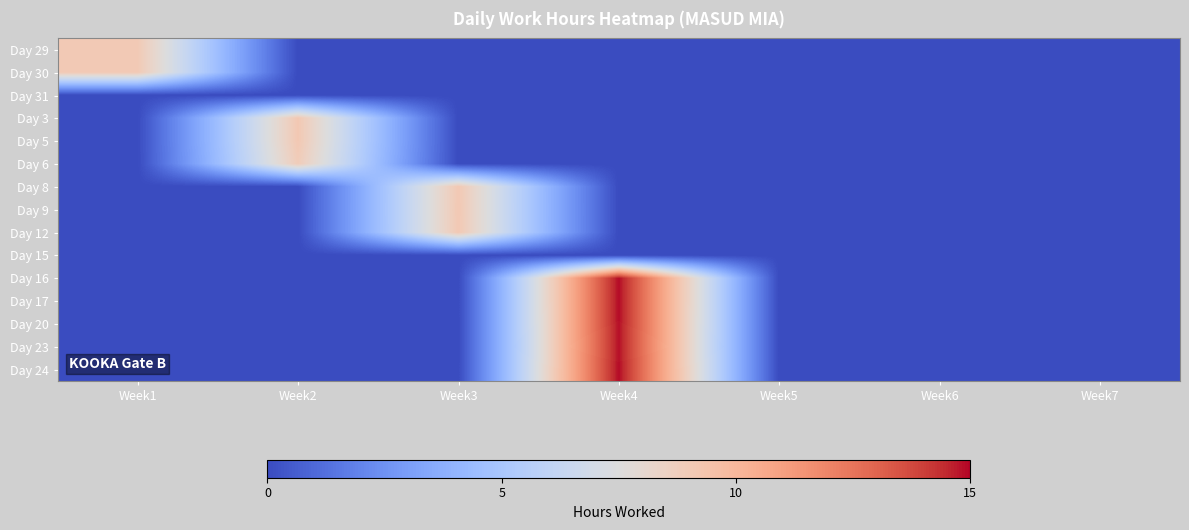

Reading left to right, list all the values displayed in this chart.

Day 29: Week1=9.1	Week2=0.0	Week3=0.0	Week4=0.0	Week5=0.0	Week6=0.0	Week7=0.0
Day 30: Week1=9.1	Week2=0.0	Week3=0.0	Week4=0.0	Week5=0.0	Week6=0.0	Week7=0.0
Day 31: Week1=0.0	Week2=0.0	Week3=0.0	Week4=0.0	Week5=0.0	Week6=0.0	Week7=0.0
Day 3: Week1=0.0	Week2=9.1	Week3=0.0	Week4=0.0	Week5=0.0	Week6=0.0	Week7=0.0
Day 5: Week1=0.0	Week2=9.1	Week3=0.0	Week4=0.0	Week5=0.0	Week6=0.0	Week7=0.0
Day 6: Week1=0.0	Week2=8.9	Week3=0.0	Week4=0.0	Week5=0.0	Week6=0.0	Week7=0.0
Day 8: Week1=0.0	Week2=0.0	Week3=9.1	Week4=0.0	Week5=0.0	Week6=0.0	Week7=0.0
Day 9: Week1=0.0	Week2=0.0	Week3=9.1	Week4=0.0	Week5=0.0	Week6=0.0	Week7=0.0
Day 12: Week1=0.0	Week2=0.0	Week3=9.1	Week4=0.0	Week5=0.0	Week6=0.0	Week7=0.0
Day 15: Week1=0.0	Week2=0.0	Week3=0.0	Week4=0.0	Week5=0.0	Week6=0.0	Week7=0.0
Day 16: Week1=0.0	Week2=0.0	Week3=0.0	Week4=14.9	Week5=0.0	Week6=0.0	Week7=0.0
Day 17: Week1=0.0	Week2=0.0	Week3=0.0	Week4=14.9	Week5=0.0	Week6=0.0	Week7=0.0
Day 20: Week1=0.0	Week2=0.0	Week3=0.0	Week4=14.9	Week5=0.0	Week6=0.0	Week7=0.0
Day 23: Week1=0.0	Week2=0.0	Week3=0.0	Week4=14.8	Week5=0.0	Week6=0.0	Week7=0.0
Day 24: Week1=0.0	Week2=0.0	Week3=0.0	Week4=14.9	Week5=0.0	Week6=0.0	Week7=0.0